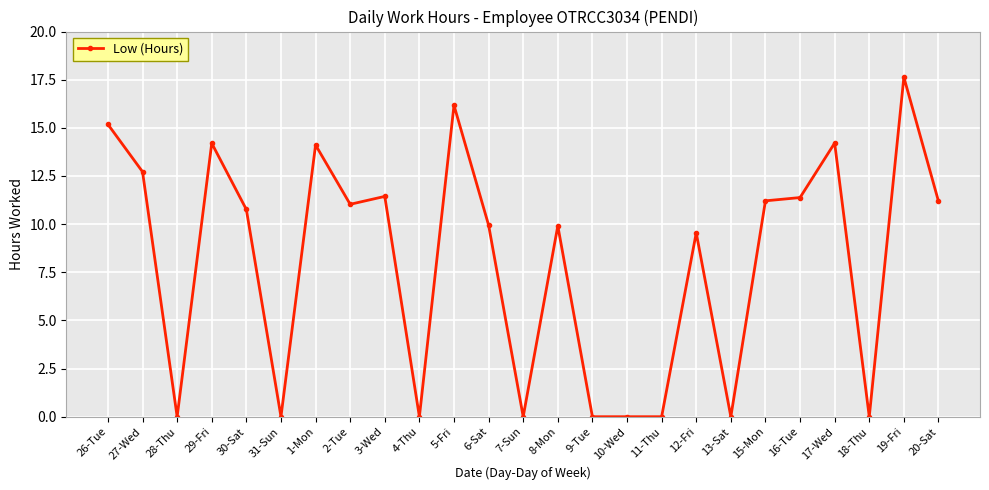

What is the average value?

8.0